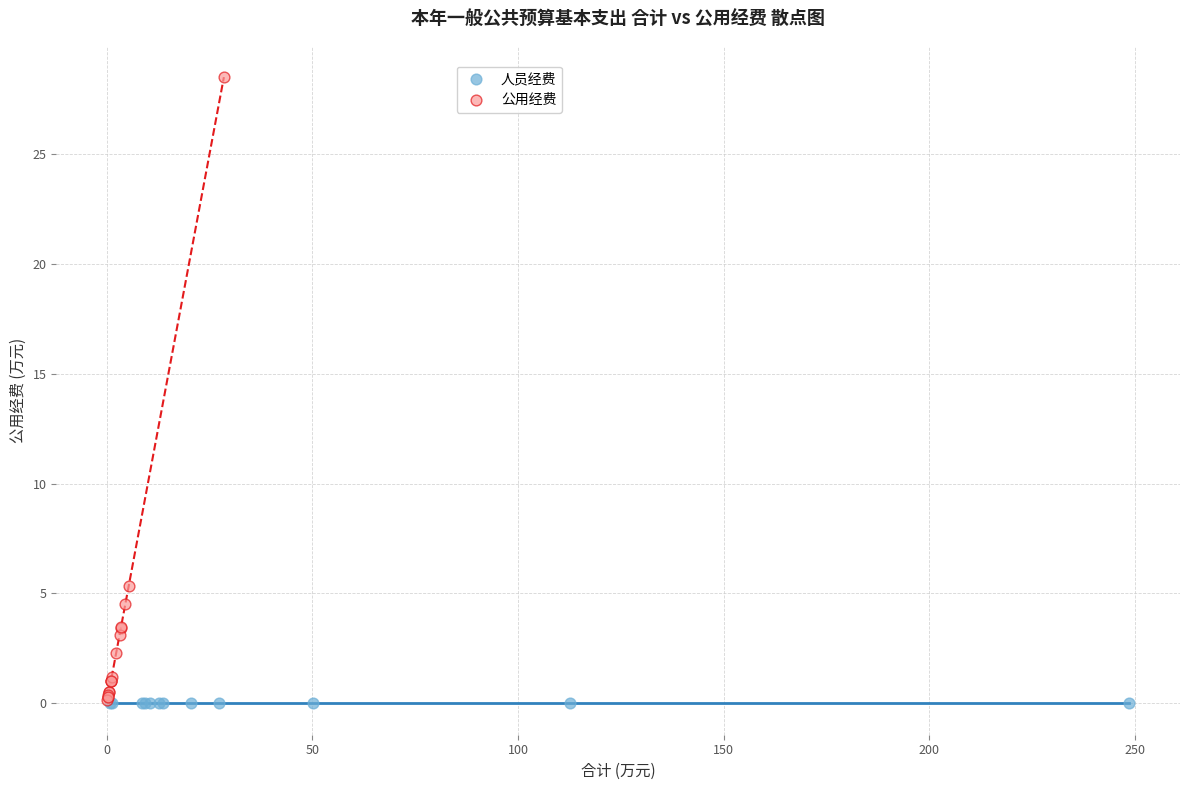

Which series contains the highest Y value?

公用经费